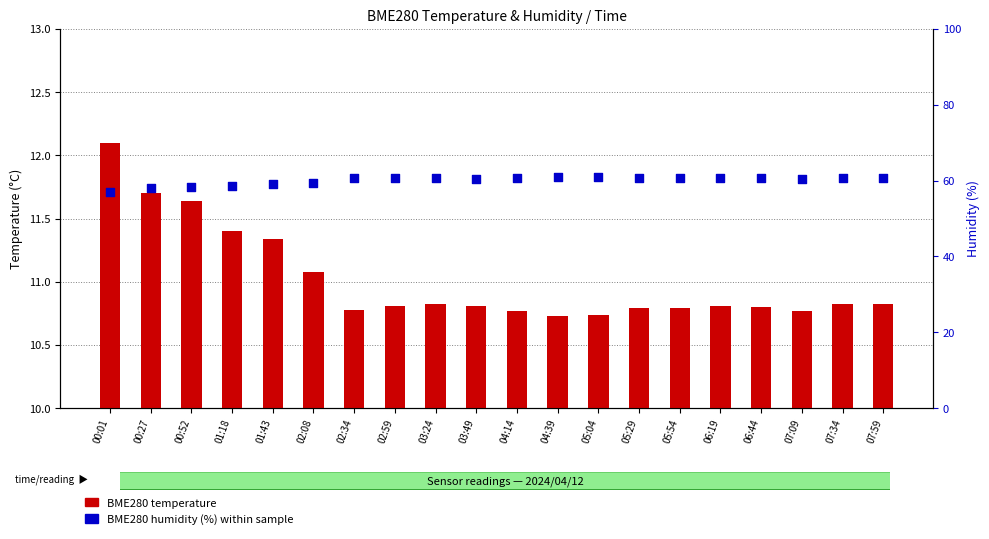

Which series reaches the maximum Y coordinate?

BME280 humidity (%)